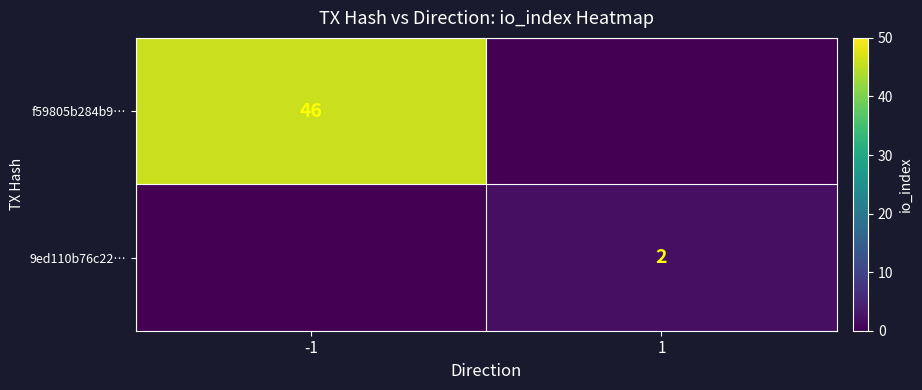

The 9ed110b76c22… series shows 2 at 1. True or false?

True